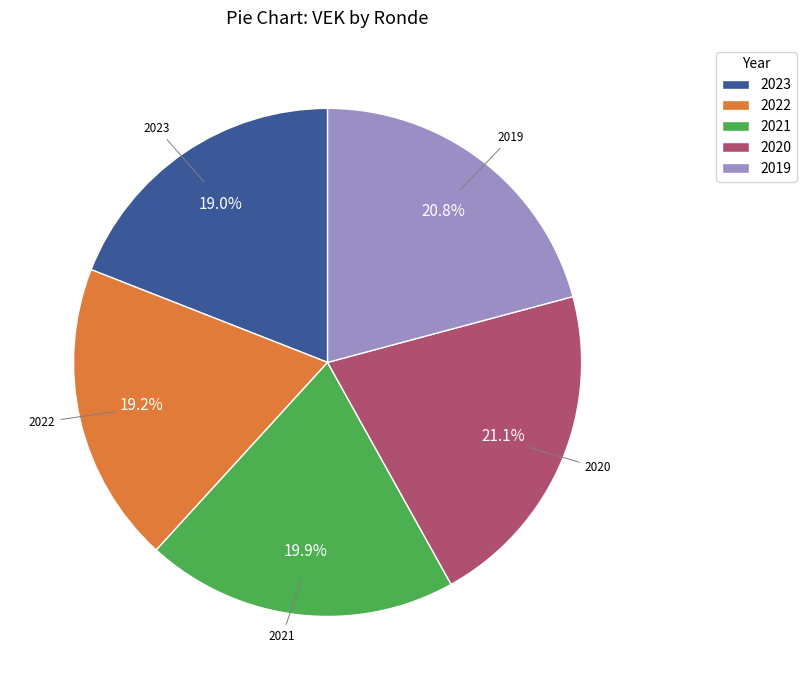

Which has a higher value, 2021 or 2019?

2019